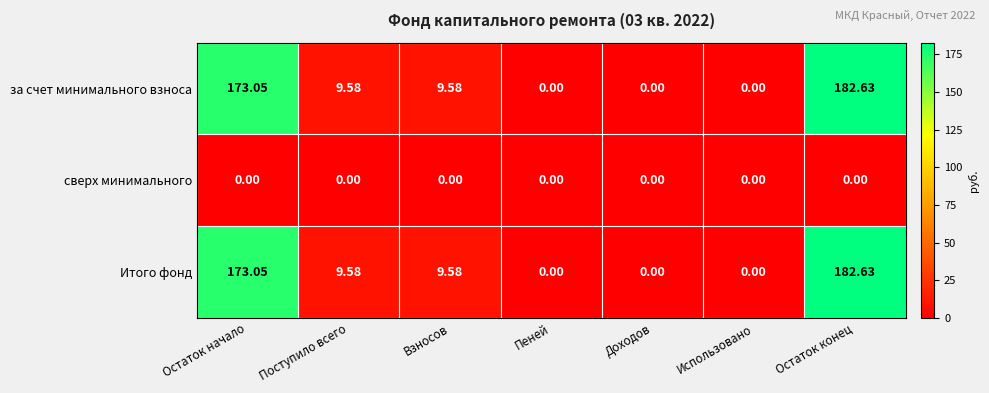

How many data points does each series have?

7